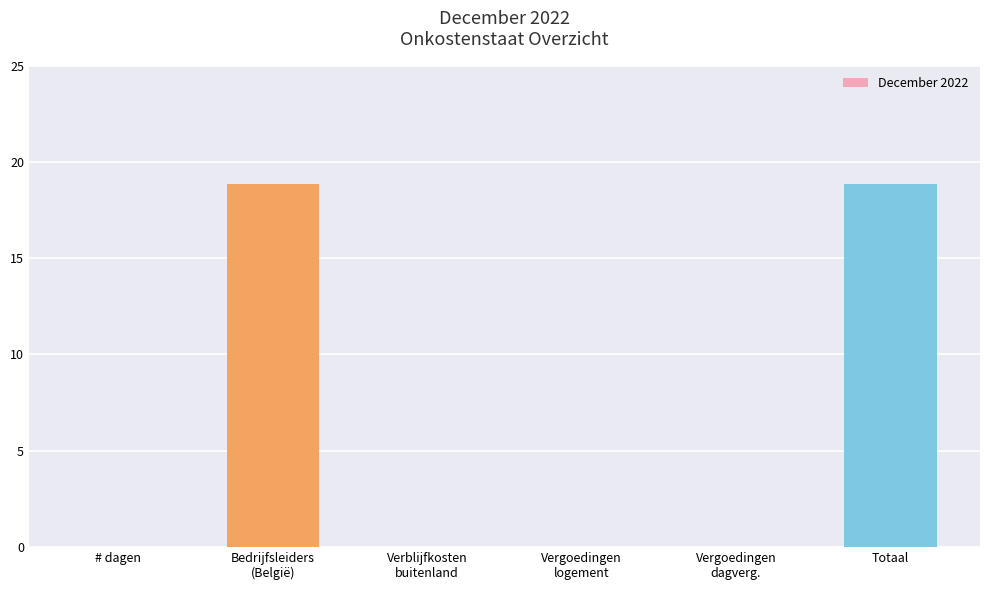

What is the change in value from # dagen to Totaal?

+18.8